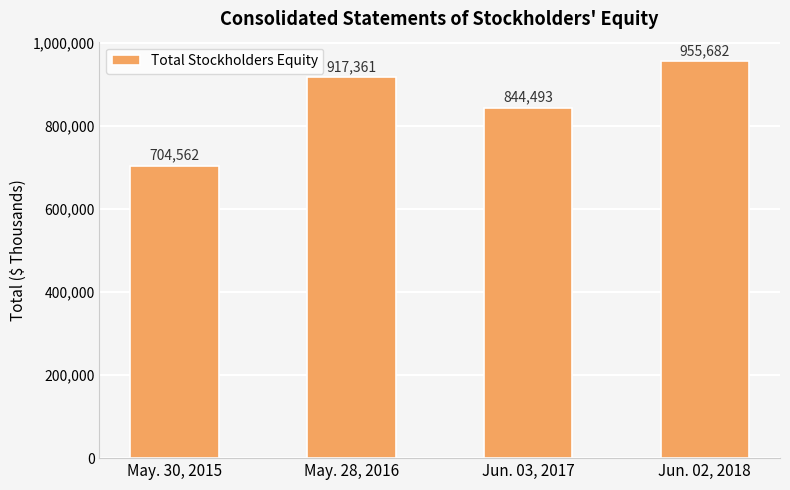

What is the label of the 4th bar from the left?

Jun. 02, 2018